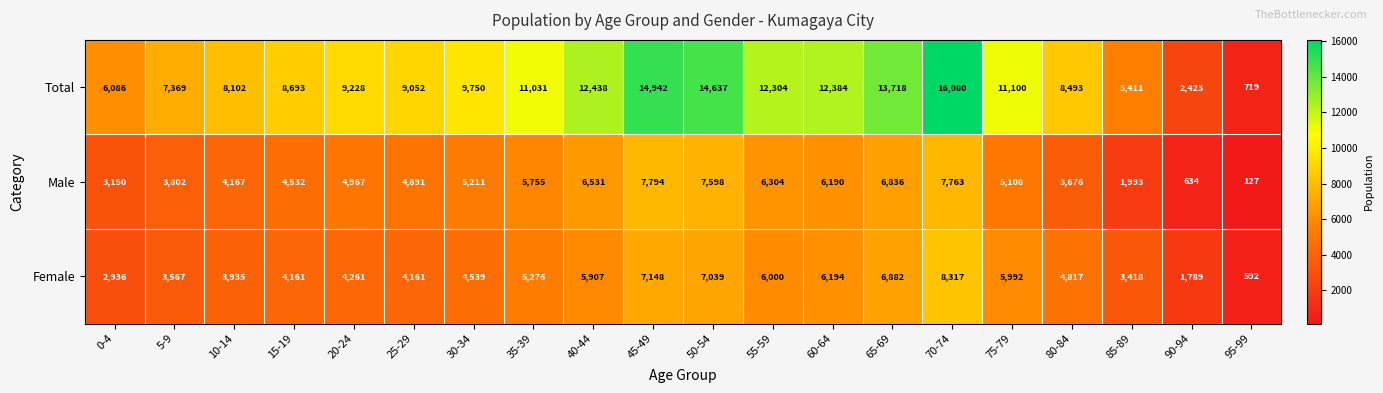

Is it true that Total equals 24301 at 50-54?

False